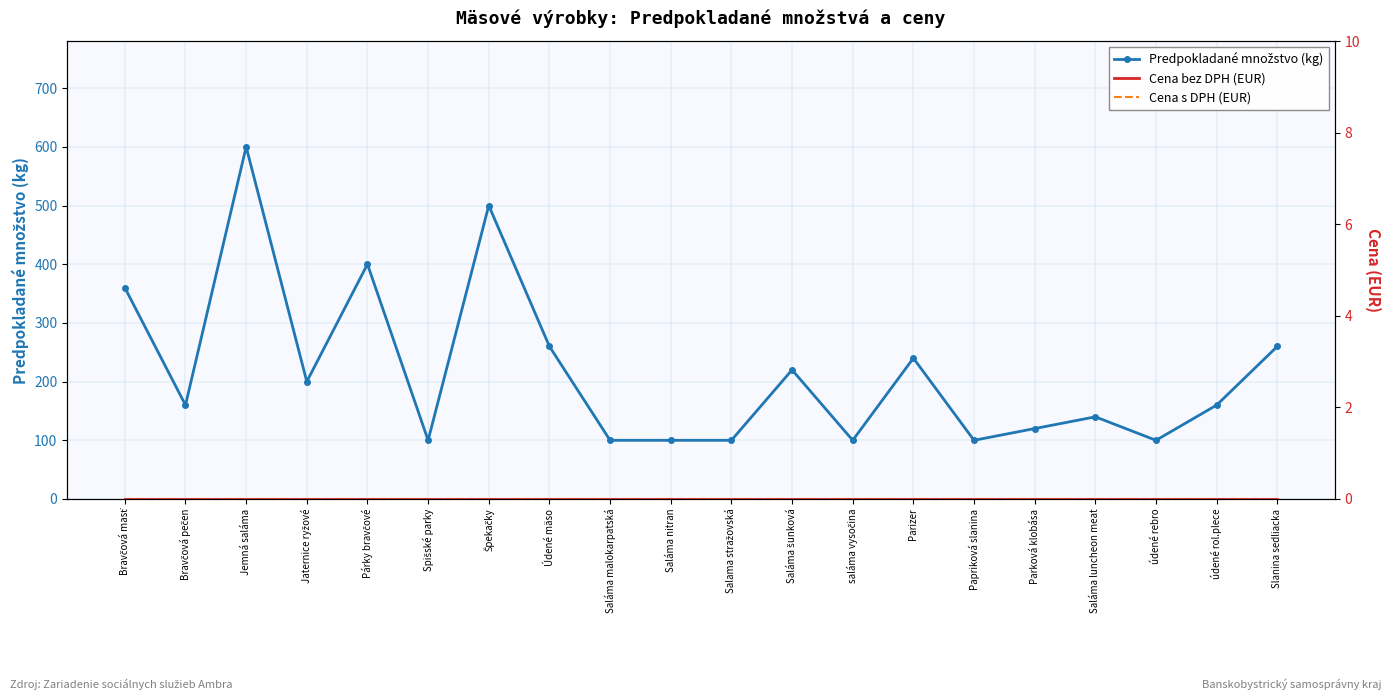

How many data points in Predpokladané množstvo (kg) are above 160?

9